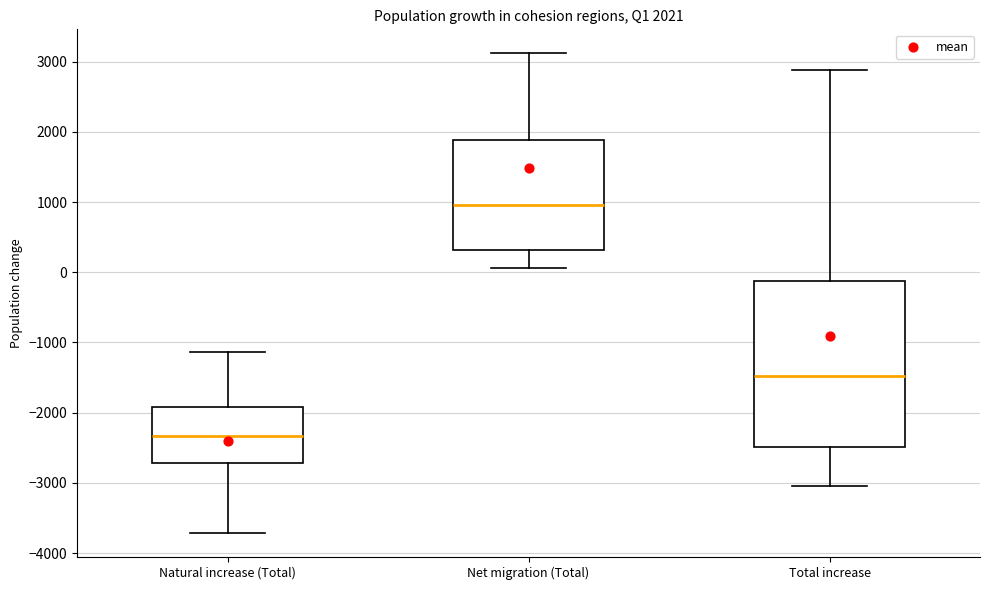

Comparing the boxes themselves (not the whiskers), which one is the tallest?

Total increase